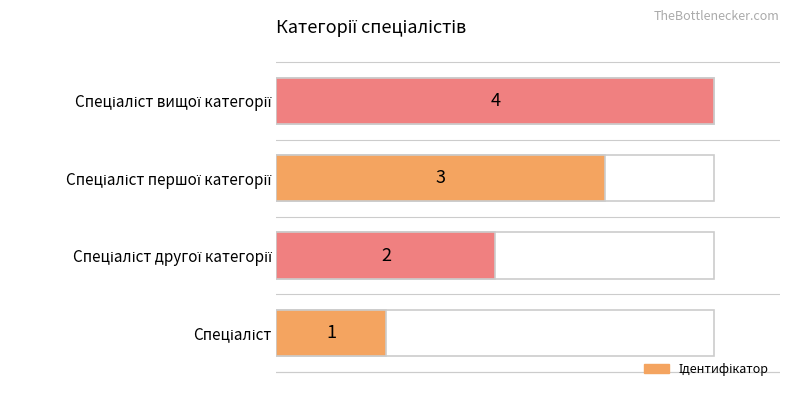

Read the value at Спеціаліст першої категорії.

3